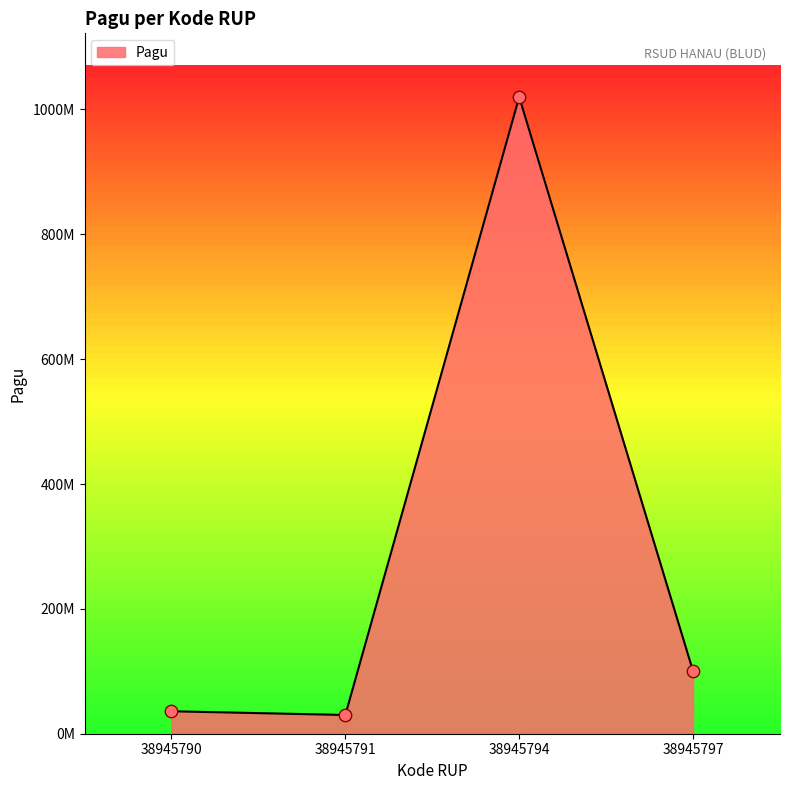

What is the change in value from 38945791 to 38945794?

+990000000